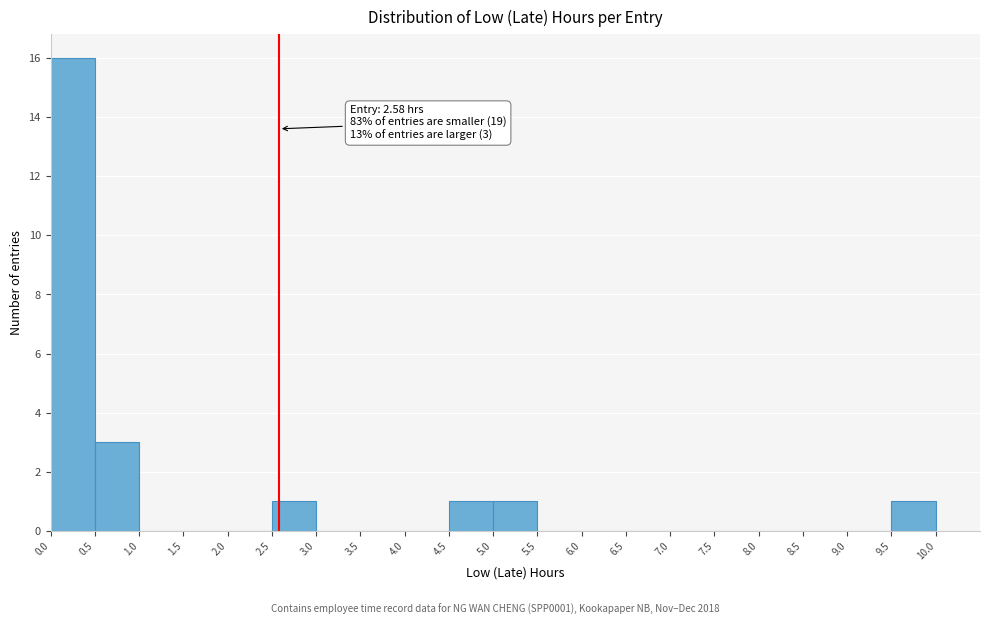

Which range on the x-axis has the tallest bar?

0.0 to 0.5